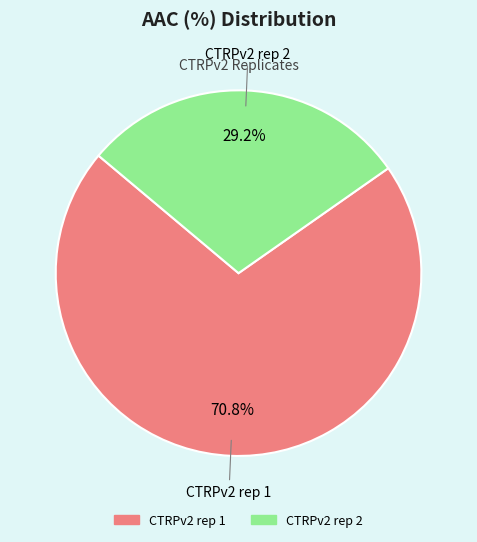

Combined, do CTRPv2 rep 1 and CTRPv2 rep 2 account for over 50%?

Yes